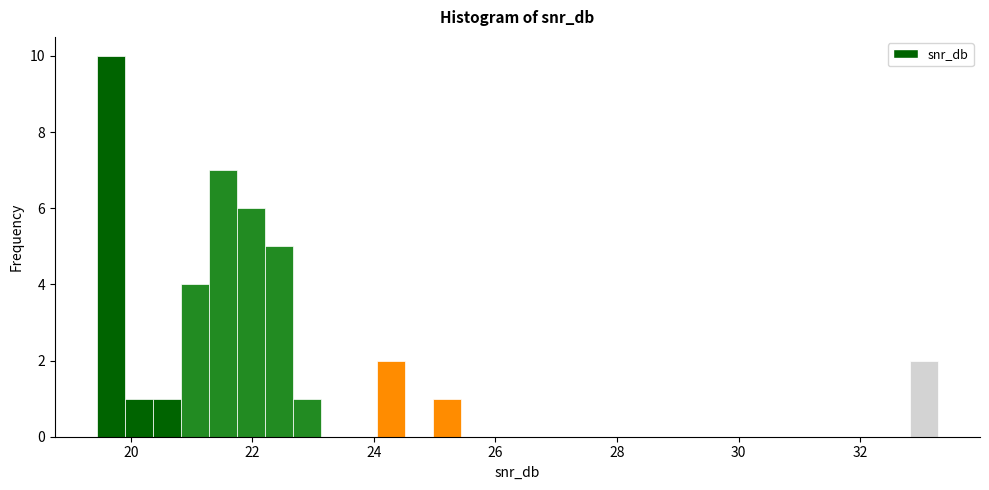

Read against the x-axis, roughly where is the centre of the tallest bar?

19.6